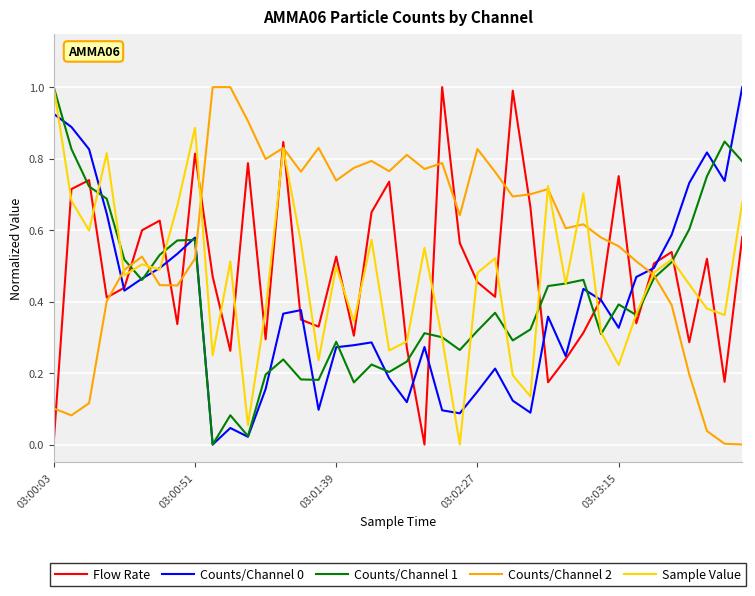

After their last crossing, which series has the higher values: Sample Value or Flow Rate?

Sample Value